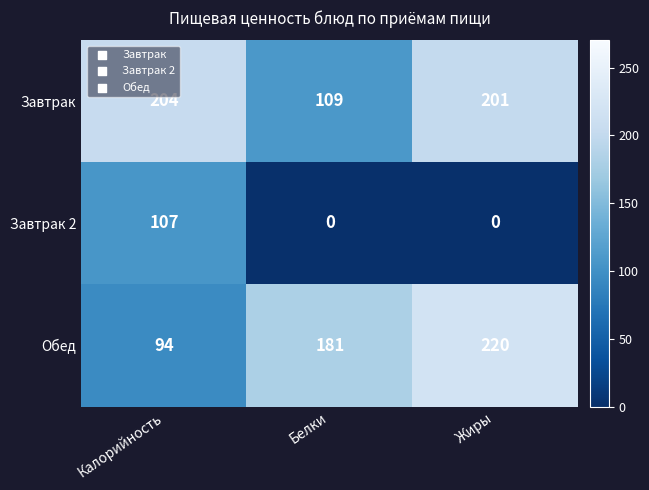

The value of Завтрак 2 at Калорийность is 107. True or false?

True